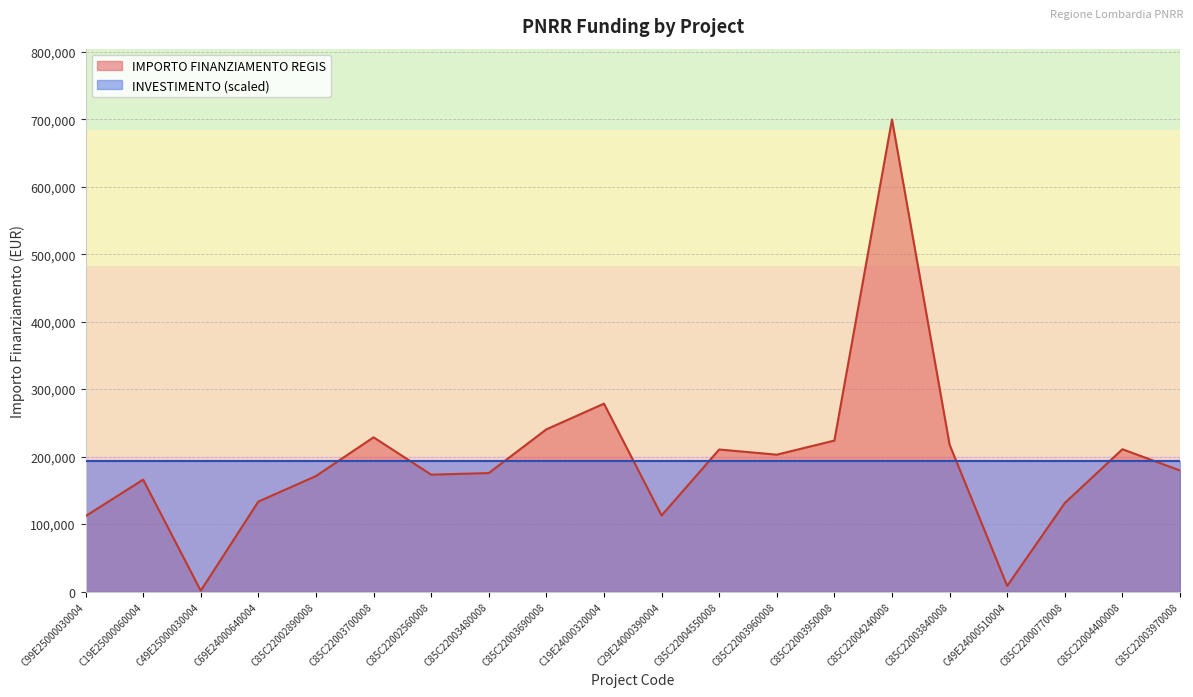

What is the change in value from C85C22004550008 to C85C22000770008?

-79314.6